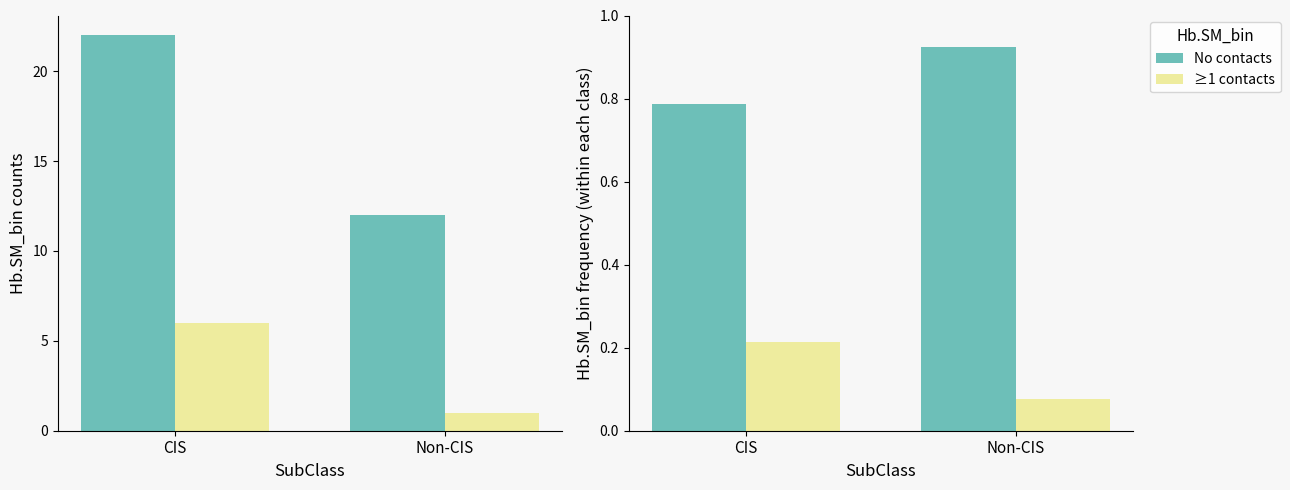

True or false: No contacts has a value of 0.9 at Non-CIS.

True